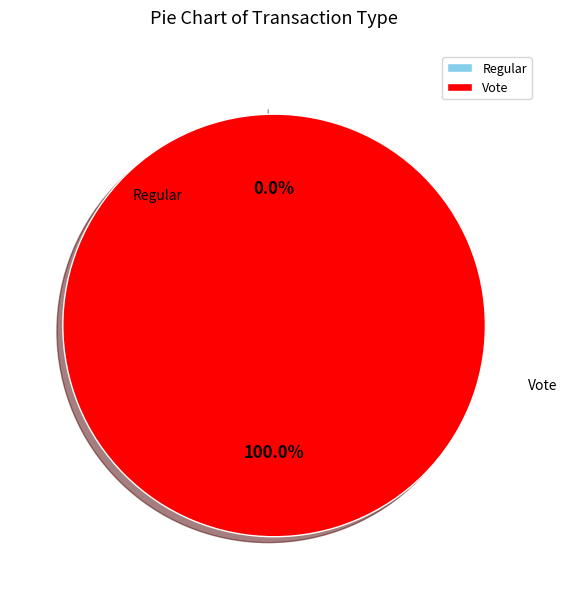

Between Vote and Regular, which is larger?

Vote